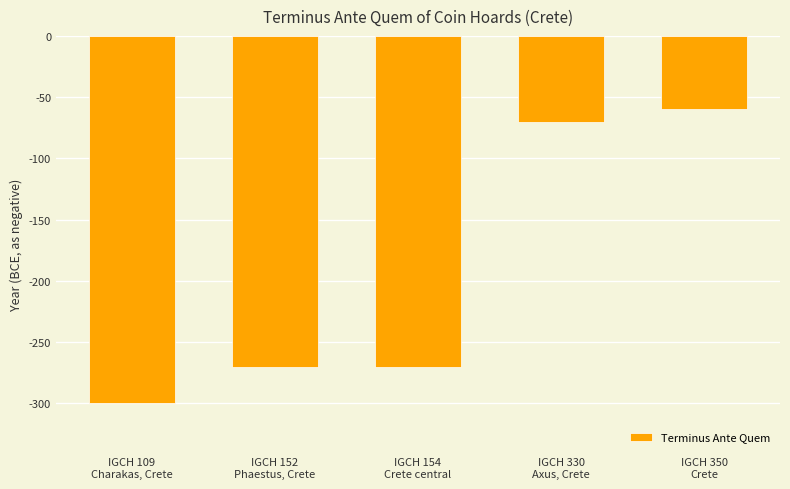

How many values are below -270?

1